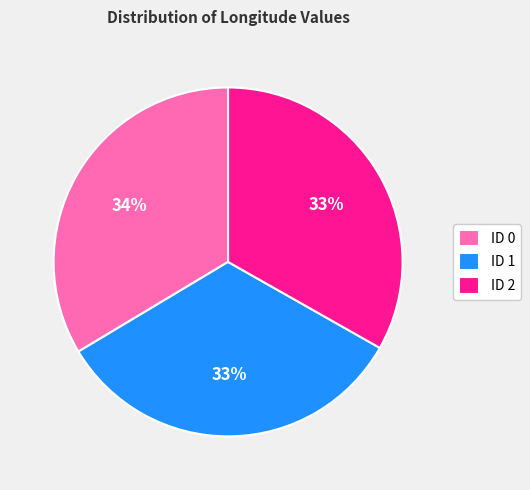

Do ID 0 and ID 1 together represent more than half of the pie?

Yes